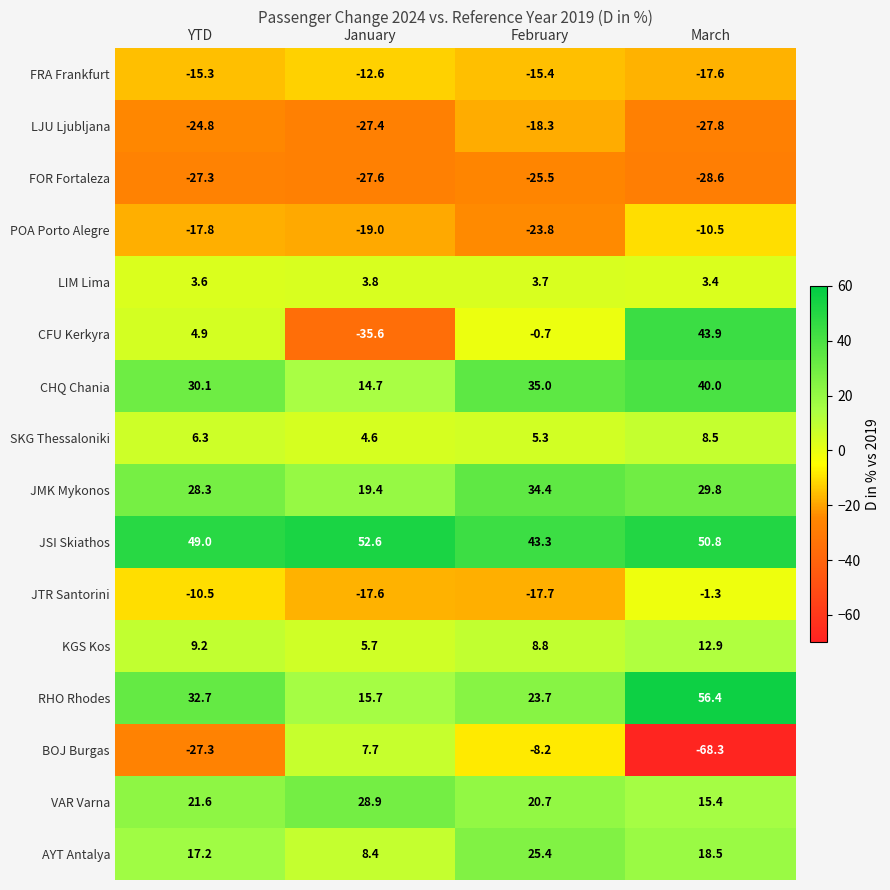

Between YTD and March, which series saw the biggest shift?

BOJ Burgas